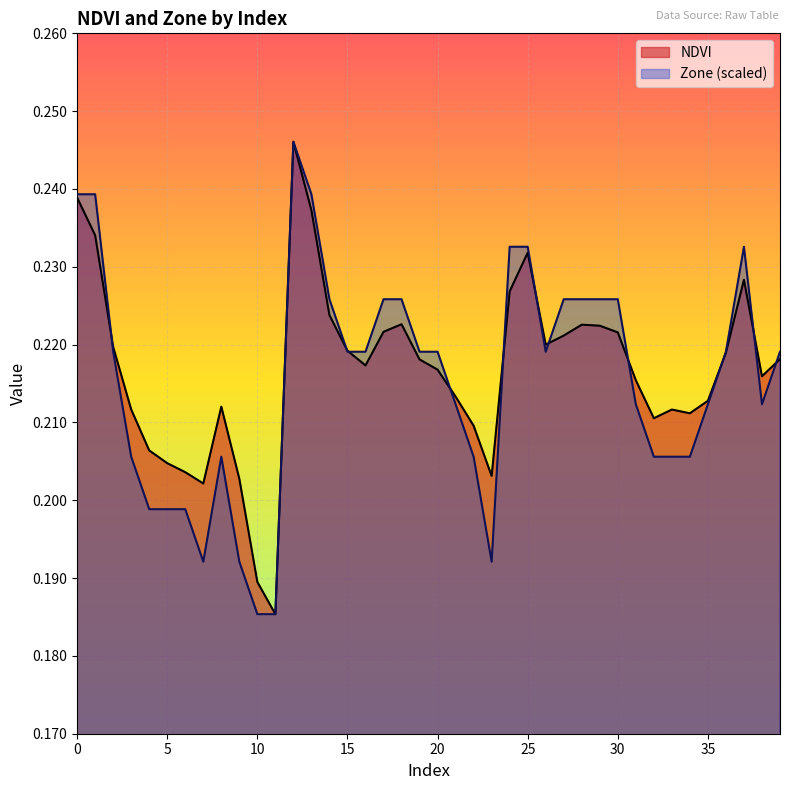

Reading left to right, extract all data points from this chart.

NDVI: 0=0.2	1=0.2	2=0.2	3=0.2	4=0.2	5=0.2	6=0.2	7=0.2	8=0.2	9=0.2	10=0.2	11=0.2	12=0.2	13=0.2	14=0.2	15=0.2	16=0.2	17=0.2	18=0.2	19=0.2	20=0.2	21=0.2	22=0.2	23=0.2	24=0.2	25=0.2	26=0.2	27=0.2	28=0.2	29=0.2	30=0.2	31=0.2	32=0.2	33=0.2	34=0.2	35=0.2	36=0.2	37=0.2	38=0.2	39=0.2
Zone: 0=0.2	1=0.2	2=0.2	3=0.2	4=0.2	5=0.2	6=0.2	7=0.2	8=0.2	9=0.2	10=0.2	11=0.2	12=0.2	13=0.2	14=0.2	15=0.2	16=0.2	17=0.2	18=0.2	19=0.2	20=0.2	21=0.2	22=0.2	23=0.2	24=0.2	25=0.2	26=0.2	27=0.2	28=0.2	29=0.2	30=0.2	31=0.2	32=0.2	33=0.2	34=0.2	35=0.2	36=0.2	37=0.2	38=0.2	39=0.2